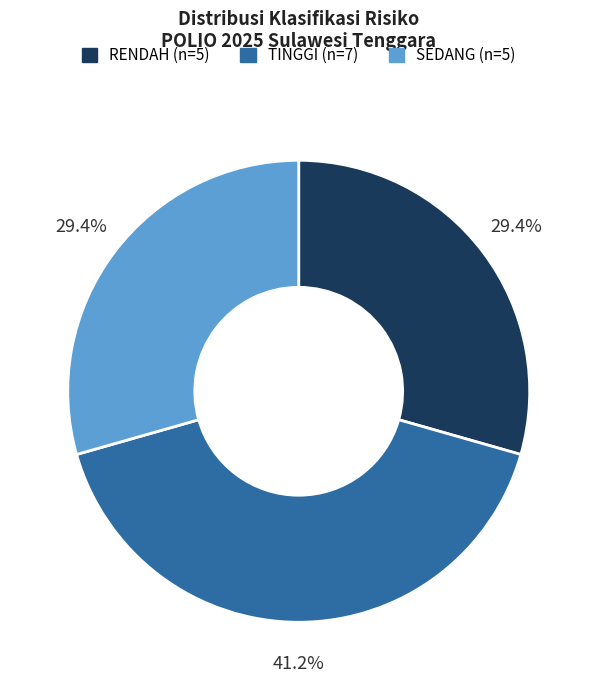

Approximately how many times larger is the value at SEDANG compared to TINGGI?

0.7